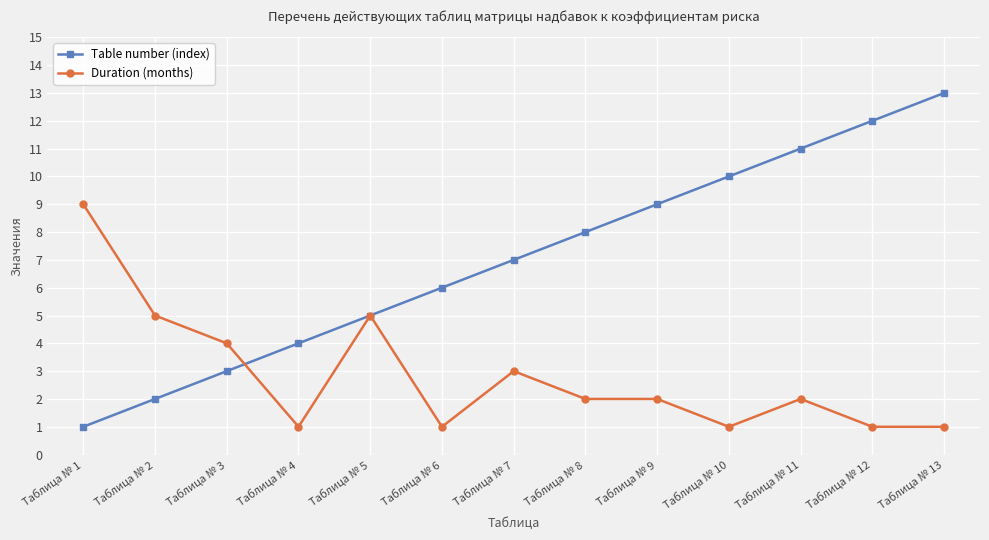

What is the difference between the second highest and second lowest values in the Duration (months) series?

4